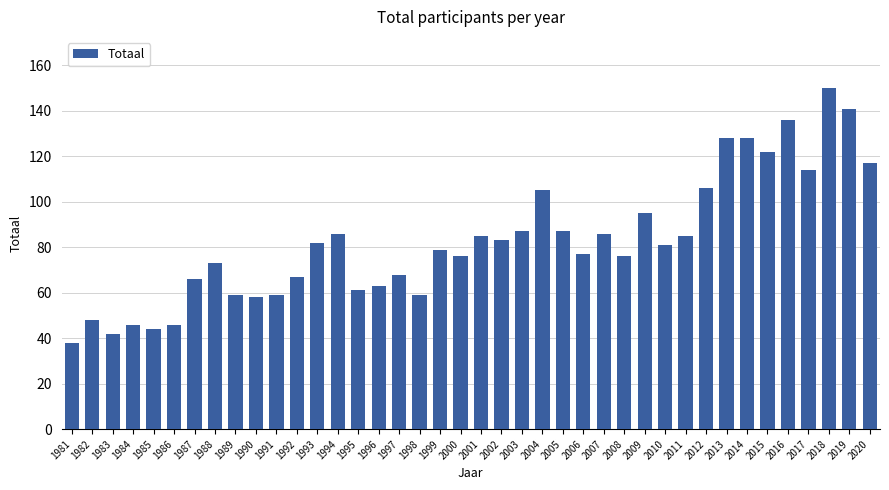

What is the average value?

83